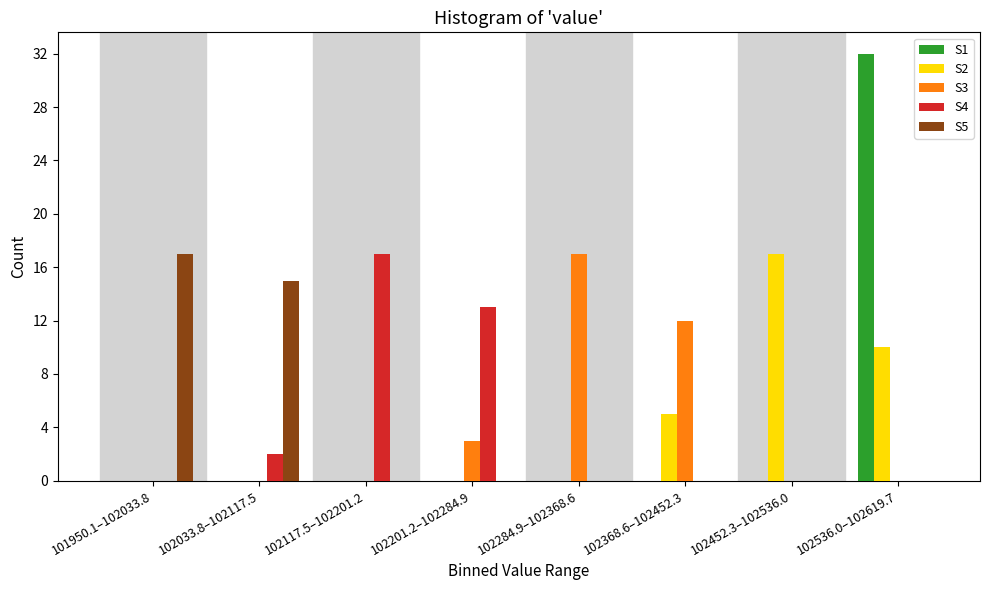

Is it true that S3 equals 0 at 102452.3–102536.0?

True